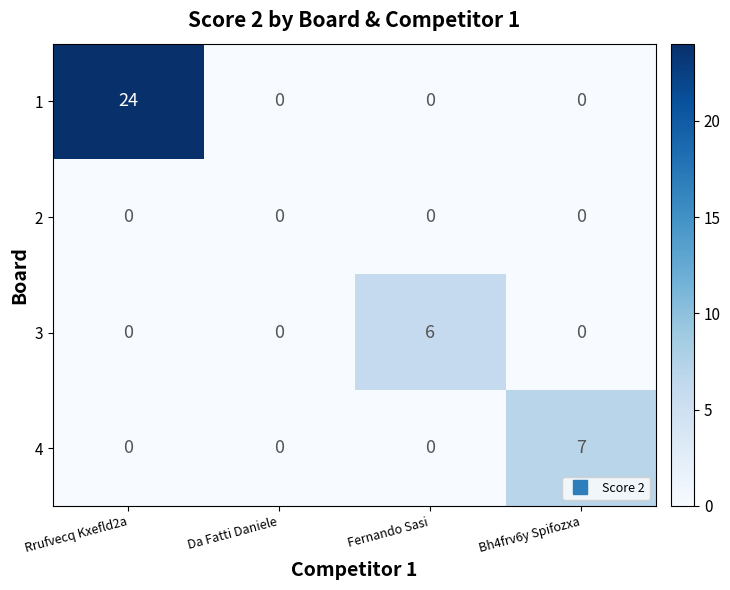

What is the total value across all series at Rrufvecq Kxefld2a?

24